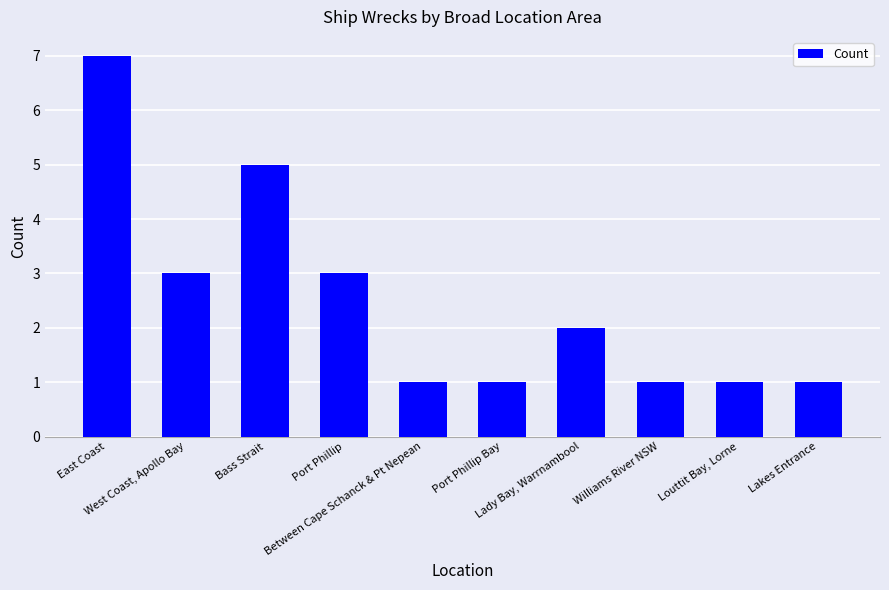

Count the number of categories in the chart.

10